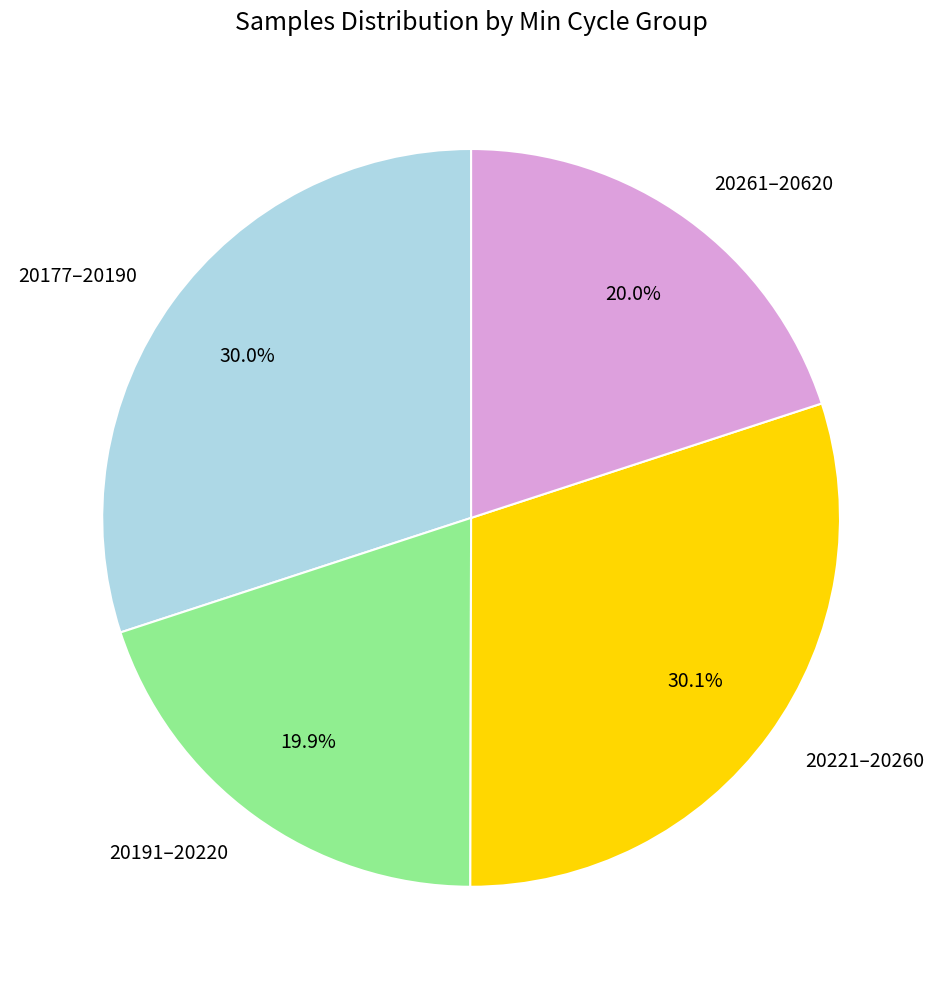

Between 20261–20620 and 20221–20260, which is larger?

20221–20260